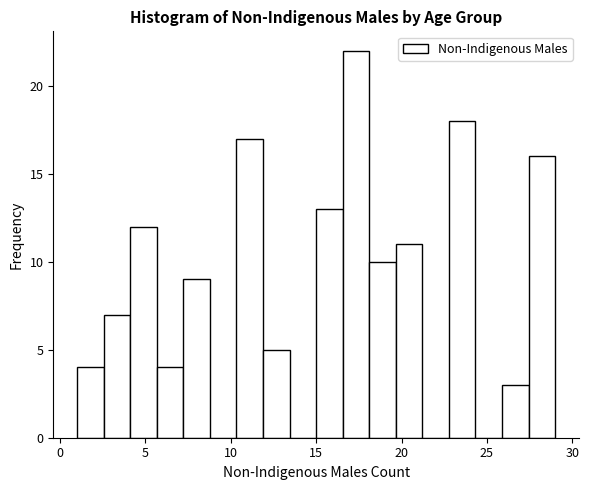

Read against the x-axis, roughly where is the centre of the tallest bar?

17.5